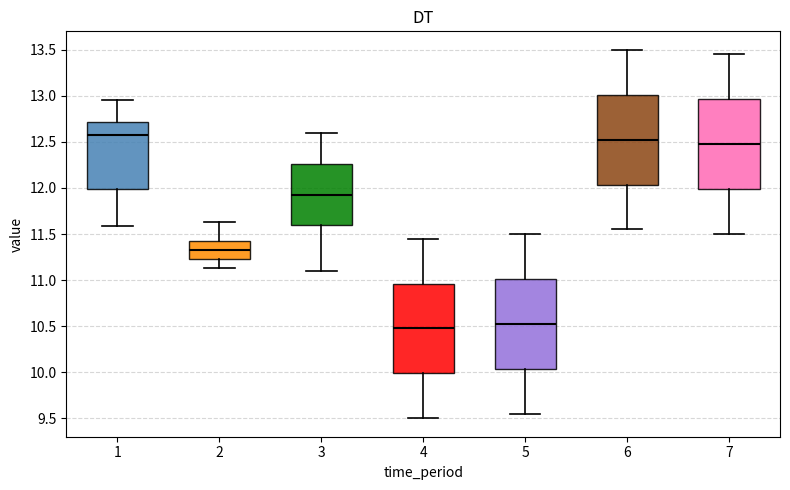

Reading left to right, transcribe this box plot: for each box, give where its median line is, the range the box spans, and where its two whiskers end, as read against the y-axis. The values are not printed on the chart, so give them approximately, as read against the axis.

1: median 12.60, box 12.00 to 12.70, whiskers 11.60 to 12.95
2: median 11.35, box 11.25 to 11.40, whiskers 11.15 to 11.65
3: median 11.95, box 11.60 to 12.25, whiskers 11.10 to 12.60
4: median 10.50, box 10.00 to 10.95, whiskers 9.50 to 11.45
5: median 10.55, box 10.05 to 11.00, whiskers 9.55 to 11.50
6: median 12.55, box 12.05 to 13.00, whiskers 11.55 to 13.50
7: median 12.50, box 12.00 to 12.95, whiskers 11.50 to 13.45